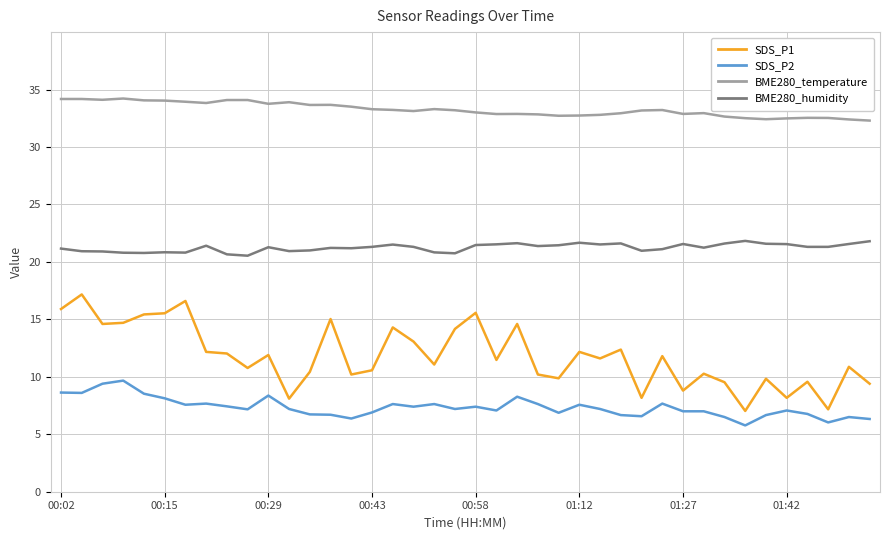

In BME280_humidity, how many points are higher than both neighbors (excluding endpoints)?

10